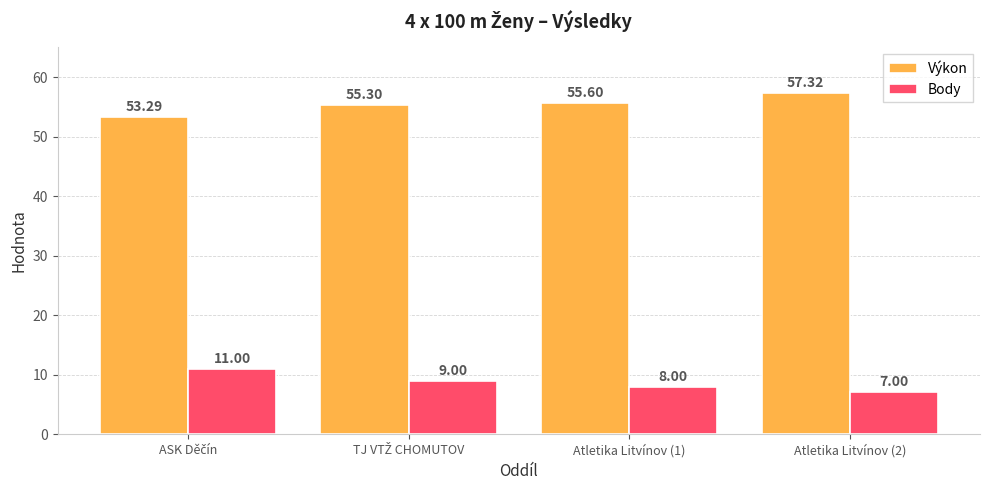

Rank the series by their maximum value, from highest to lowest.

Výkon, Body